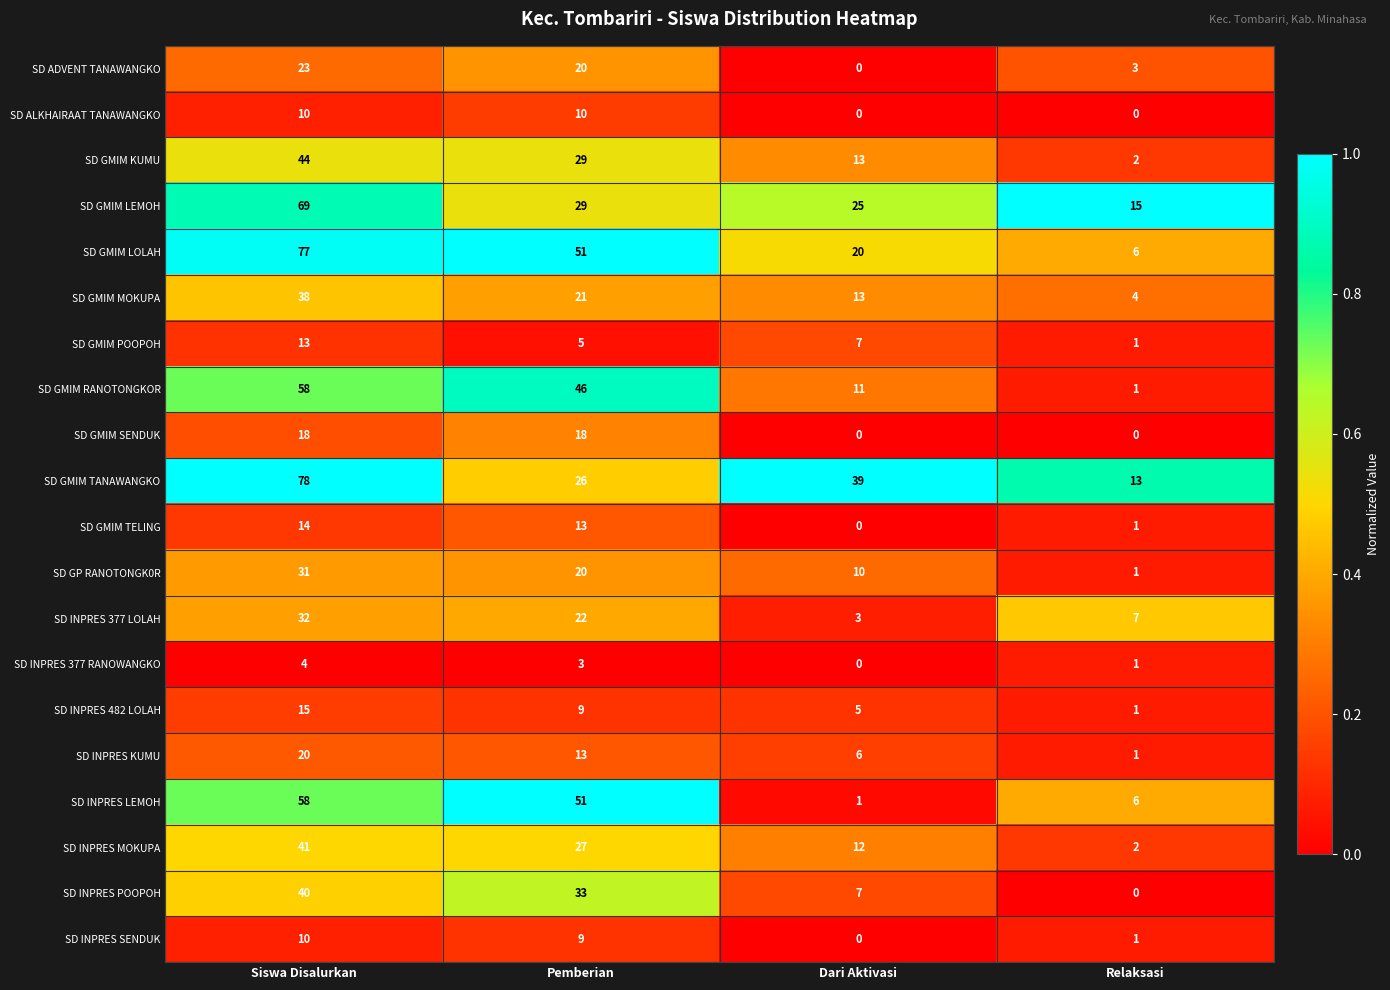

Count the number of data series in this chart.

20